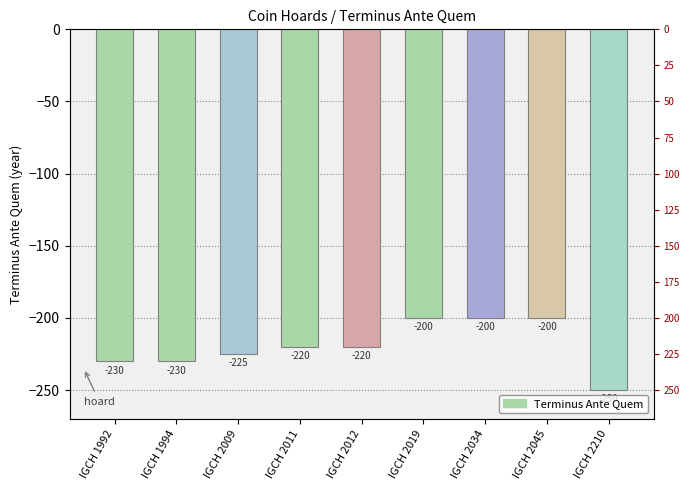

How many bars are there in total?

9